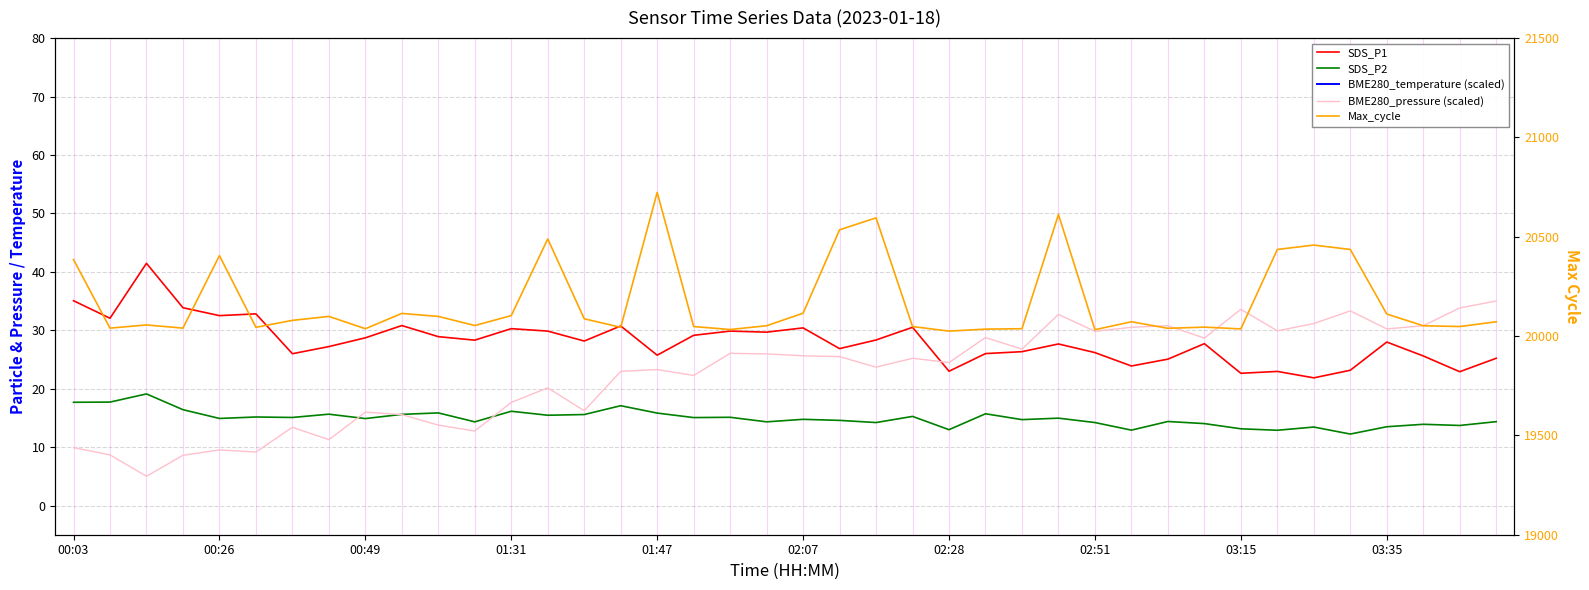

What position from the right is 31?

9